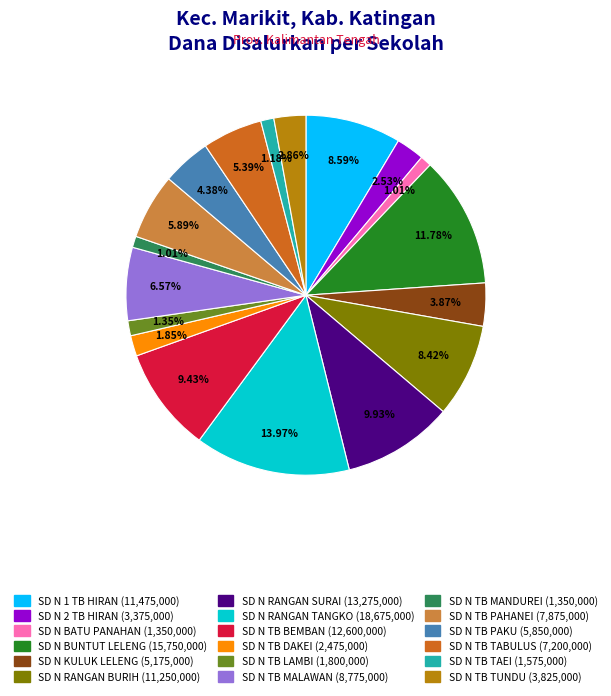

Is there a majority slice in this chart?

No